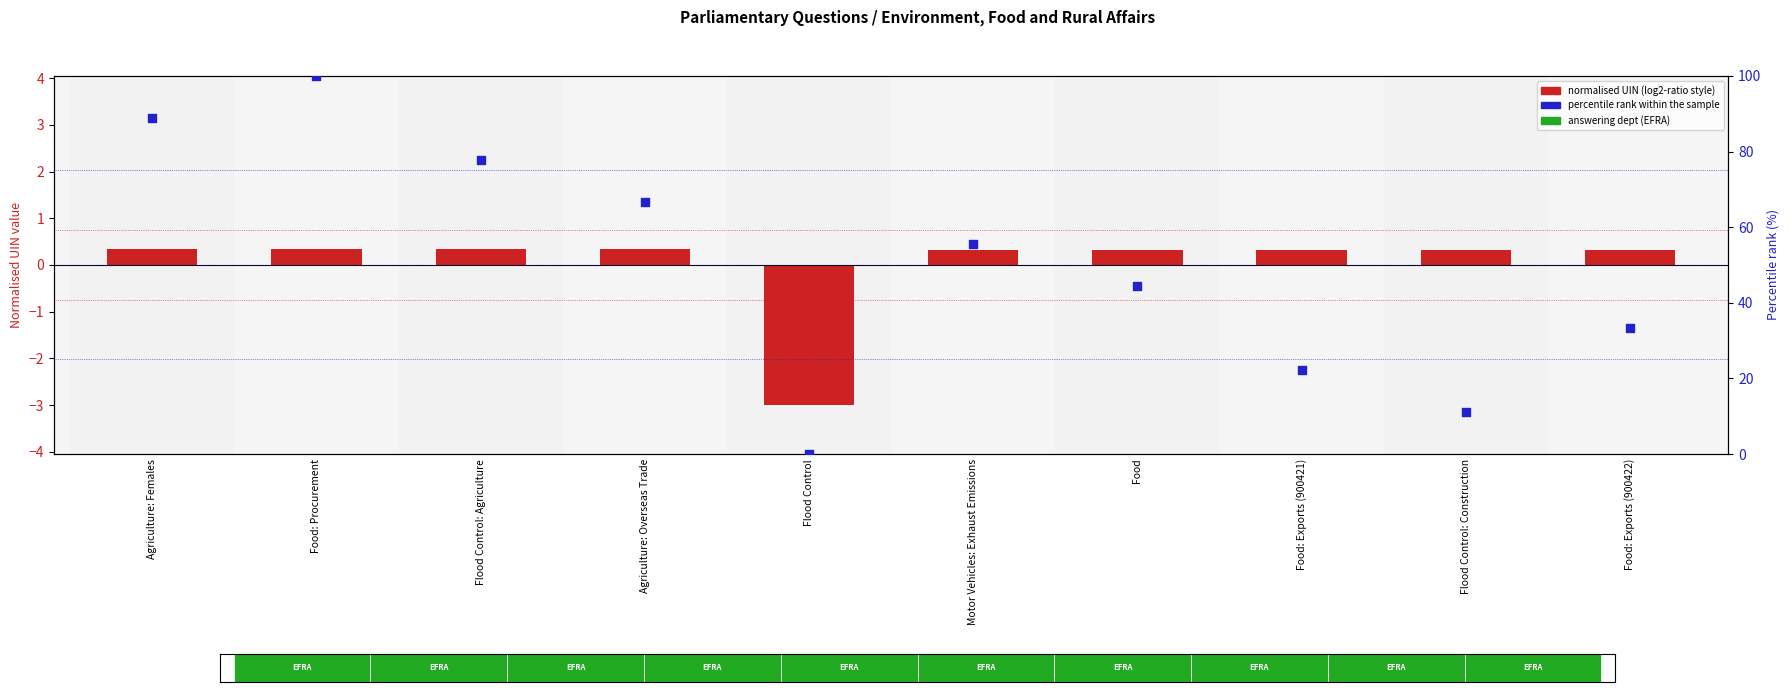

Which series contains the highest Y value?

percentile rank within the sample